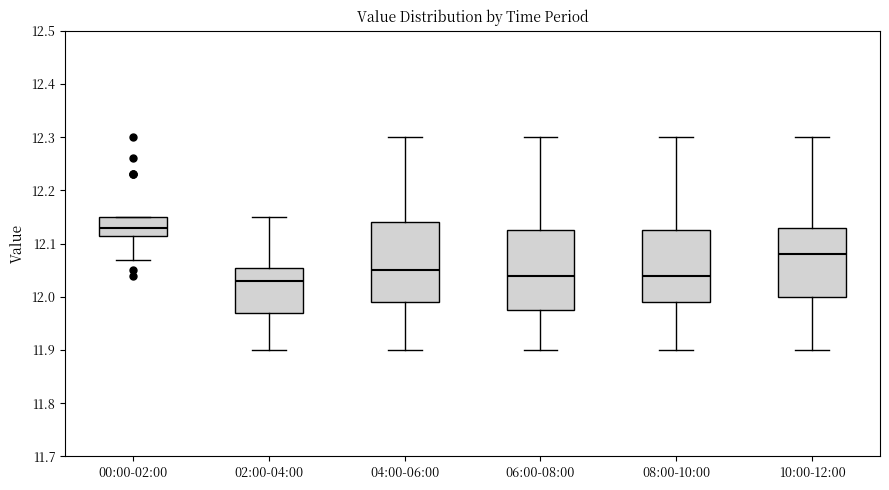

Reading left to right, read every box against the y-axis: the position of its median line, the range the box covers, and the ends of its whiskers. The values are not printed on the chart, so give them approximately, as read against the axis.

00:00-02:00: median 12.13, box 12.12 to 12.15, whiskers 12.07 to 12.15
02:00-04:00: median 12.03, box 11.97 to 12.06, whiskers 11.90 to 12.15
04:00-06:00: median 12.05, box 11.99 to 12.14, whiskers 11.90 to 12.30
06:00-08:00: median 12.04, box 11.98 to 12.13, whiskers 11.90 to 12.30
08:00-10:00: median 12.04, box 11.99 to 12.13, whiskers 11.90 to 12.30
10:00-12:00: median 12.08, box 12.00 to 12.13, whiskers 11.90 to 12.30